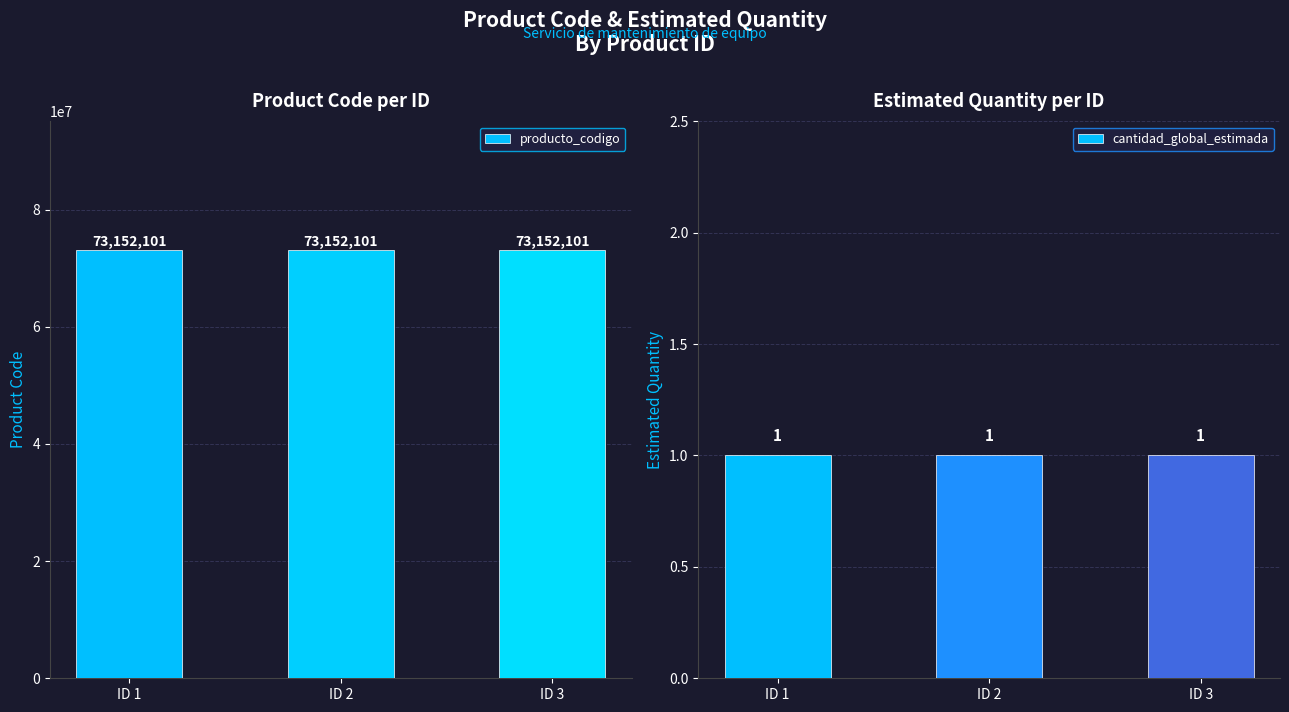

What are all the series names shown in the legend?

producto_codigo, cantidad_global_estimada